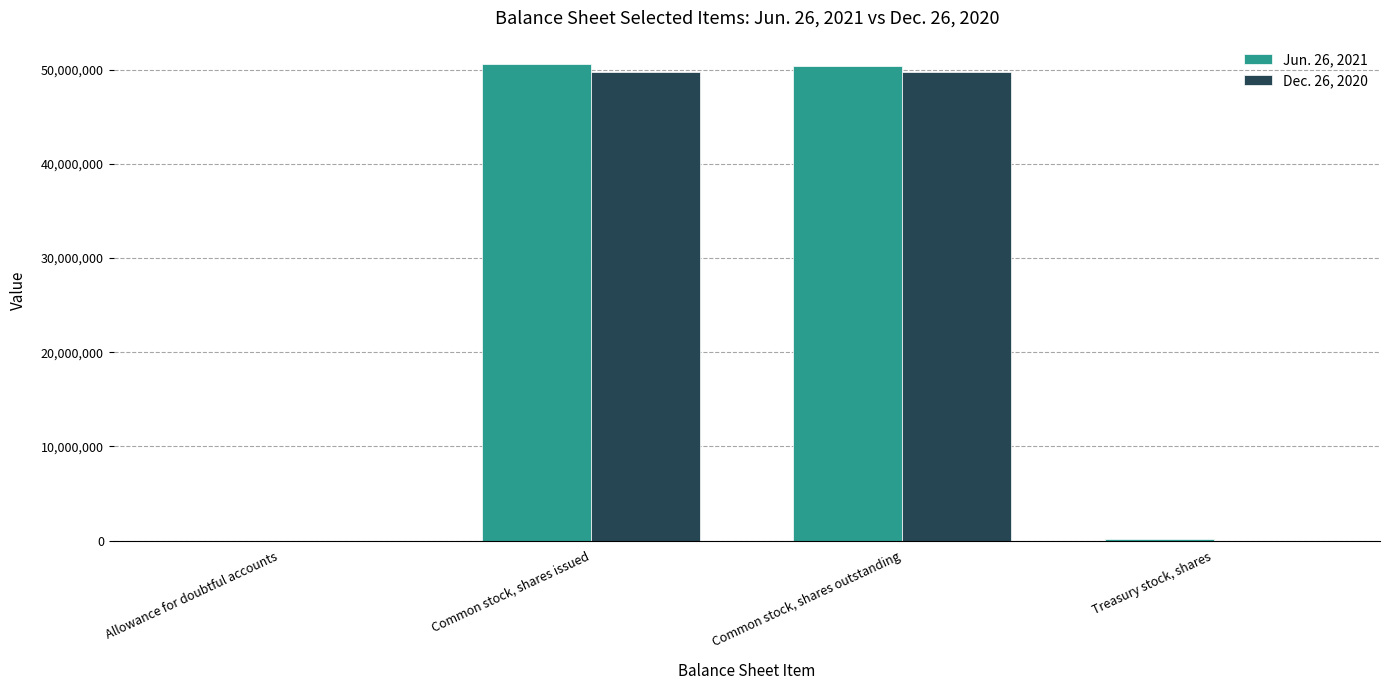

How many groups of bars are there?

4